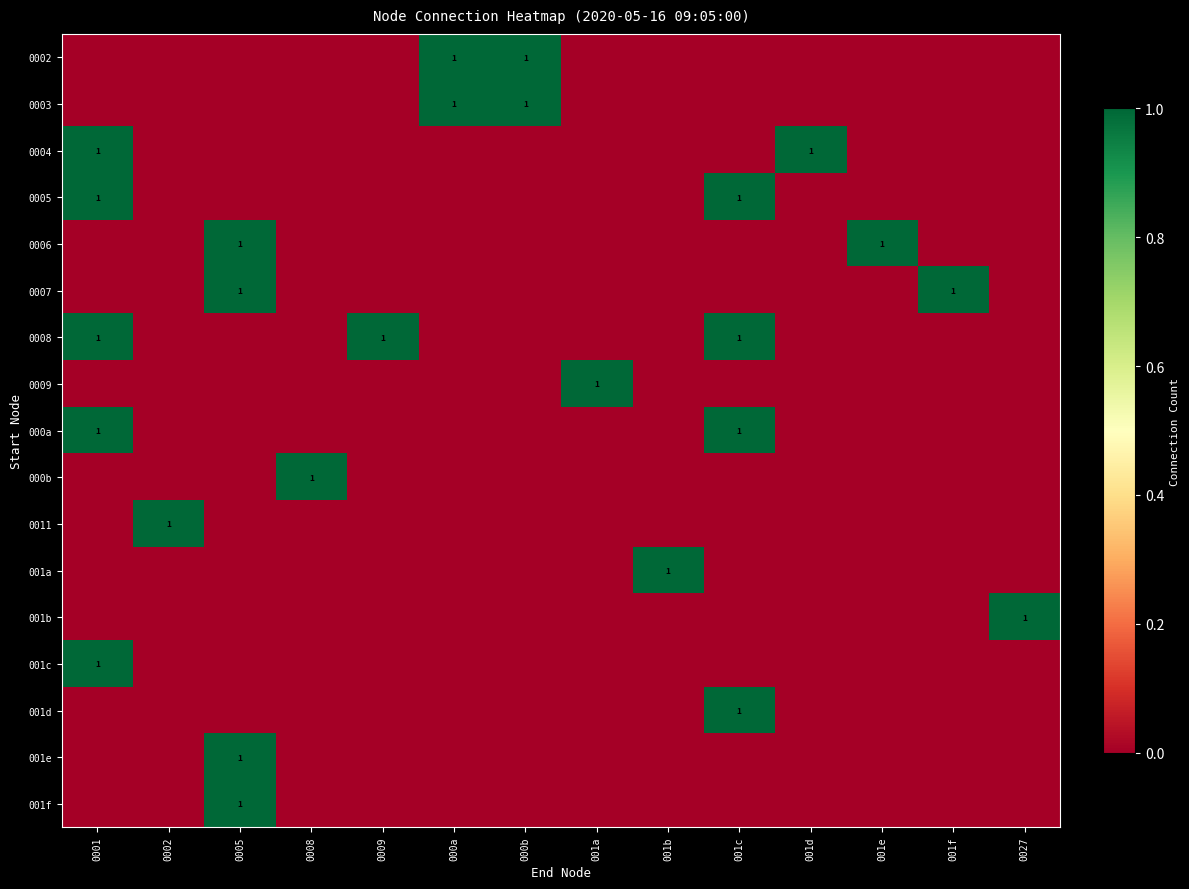

Is it true that 0011 equals 1 at 0002?

True